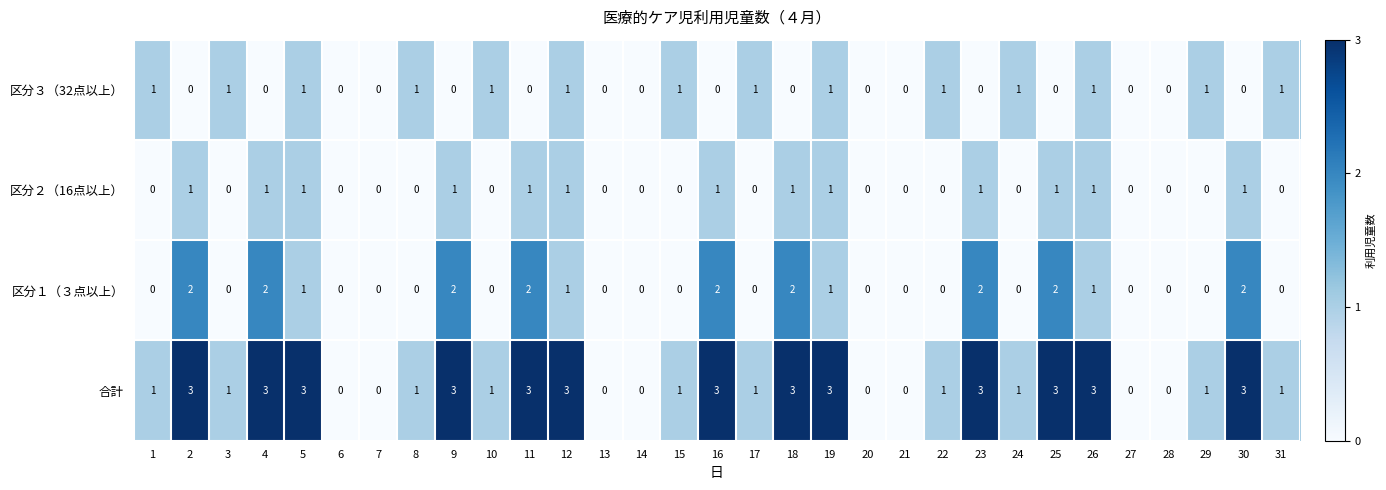

What is the difference between the second highest and second lowest values in the 合計 series?

3